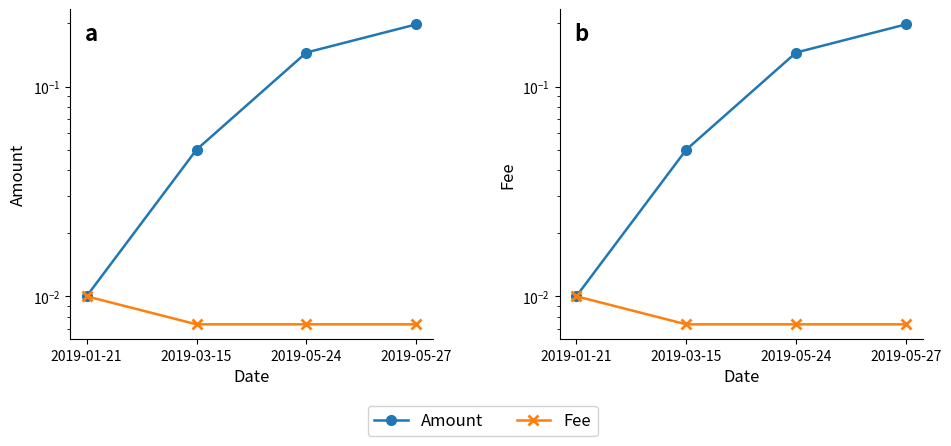

True or false: Amount has more than 1 points higher than both neighbors.

False